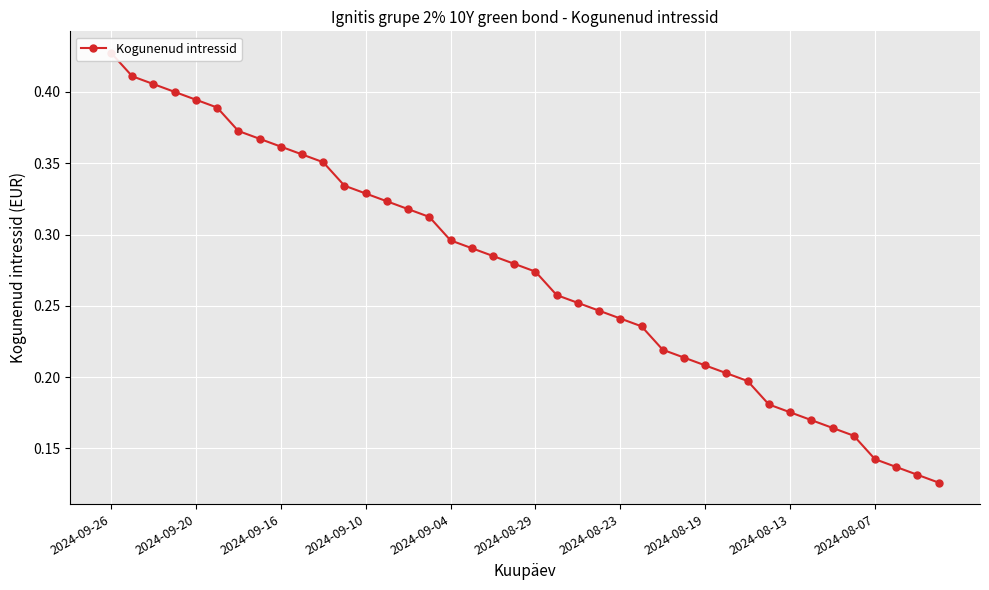

Reading right to left, list all the values displayed in this chart.

0.1	0.1	0.1	0.1	0.2	0.2	0.2	0.2	0.2	0.2	0.2	0.2	0.2	0.2	0.2	0.2	0.2	0.3	0.3	0.3	0.3	0.3	0.3	0.3	0.3	0.3	0.3	0.3	0.3	0.4	0.4	0.4	0.4	0.4	0.4	0.4	0.4	0.4	0.4	0.4